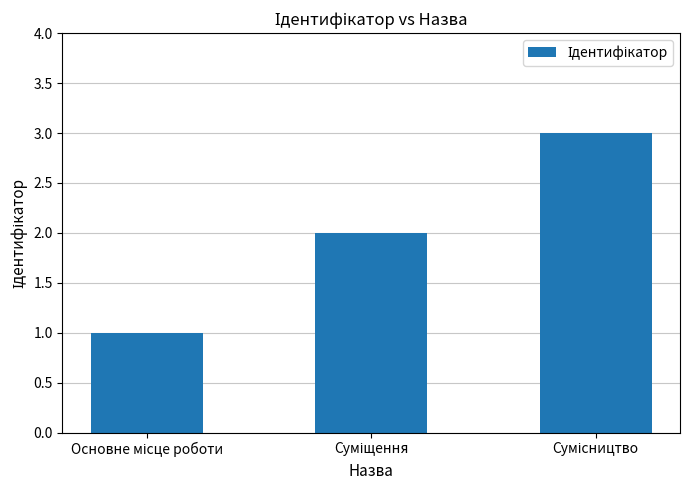

What is the greatest value displayed?

3